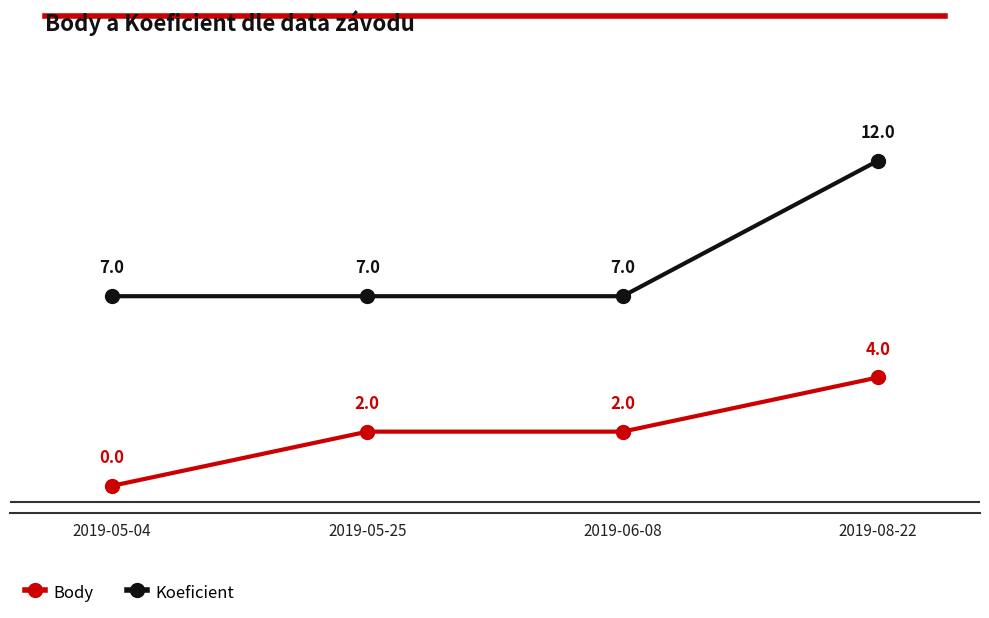

Which series has the largest range (max minus min)?

Koeficient